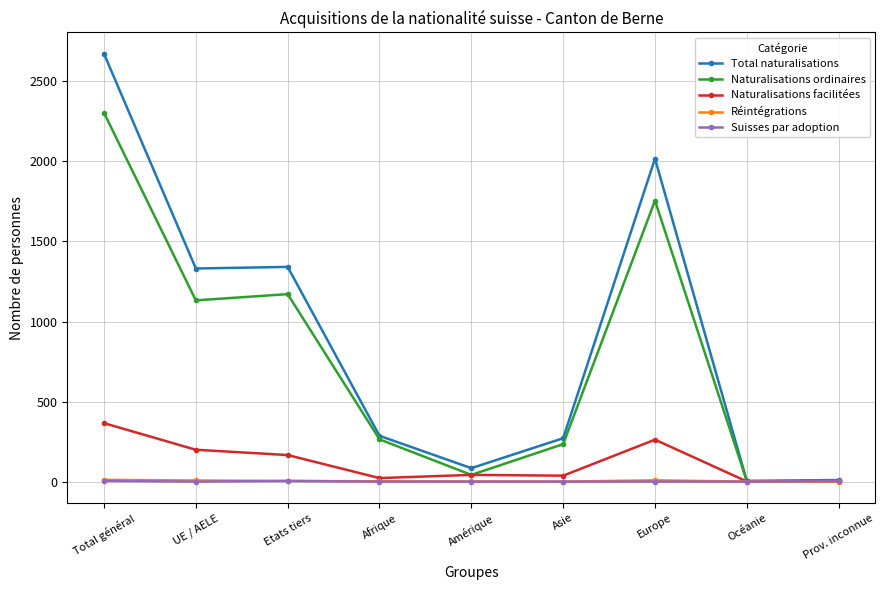

What position from the right is Afrique?

6